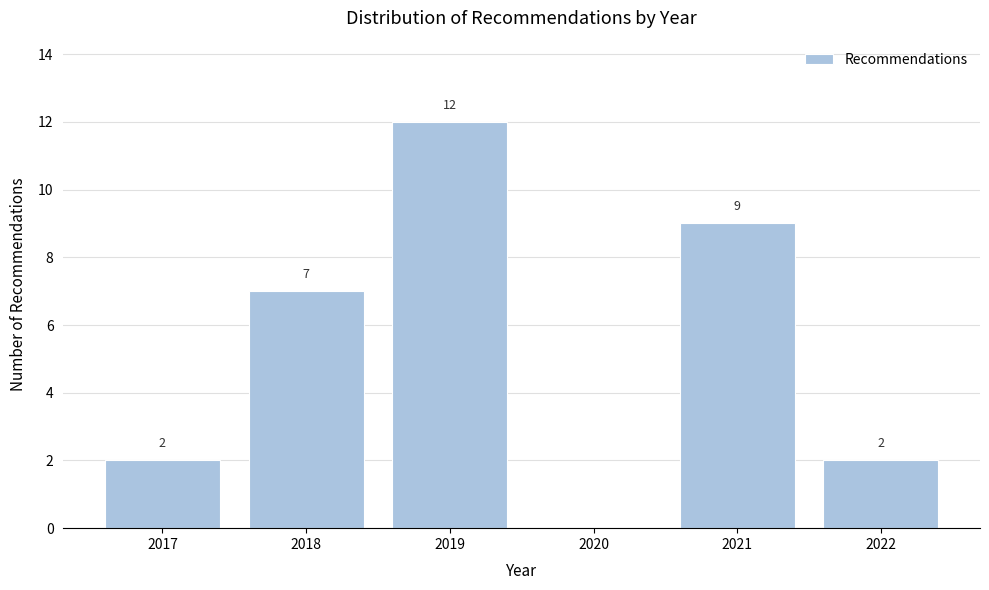

Reading left to right, list all the values displayed in this chart.

2017=2	2018=7	2019=12	2020=0	2021=9	2022=2